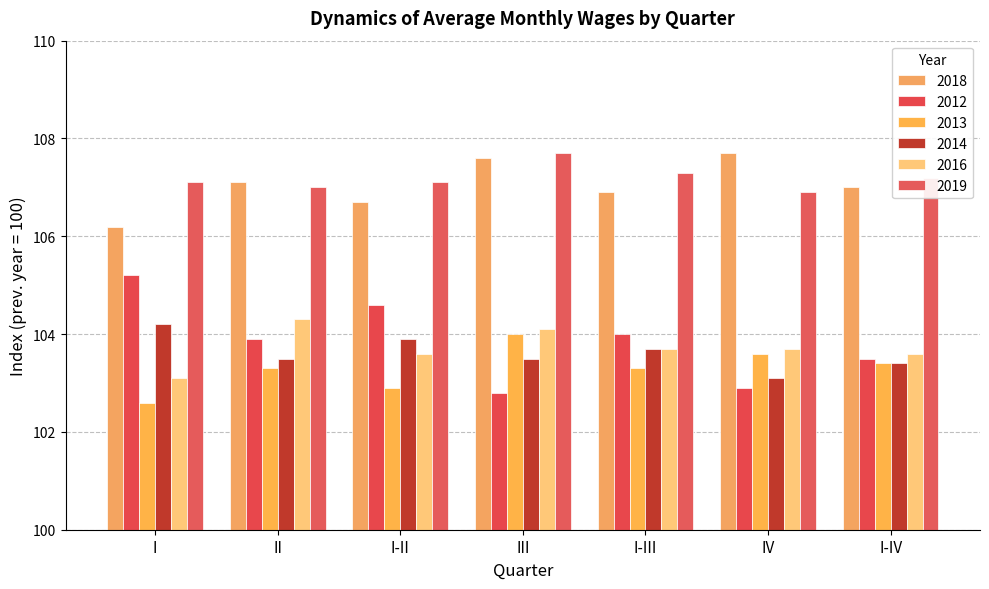

How many distinct data groups are displayed?

6